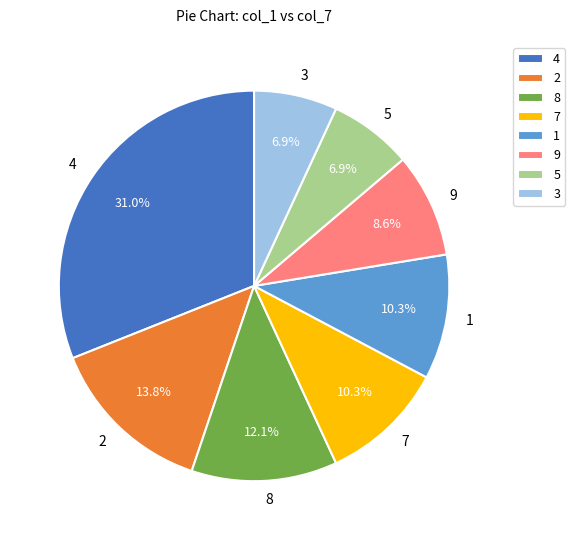

Which category has the biggest portion of the pie?

4